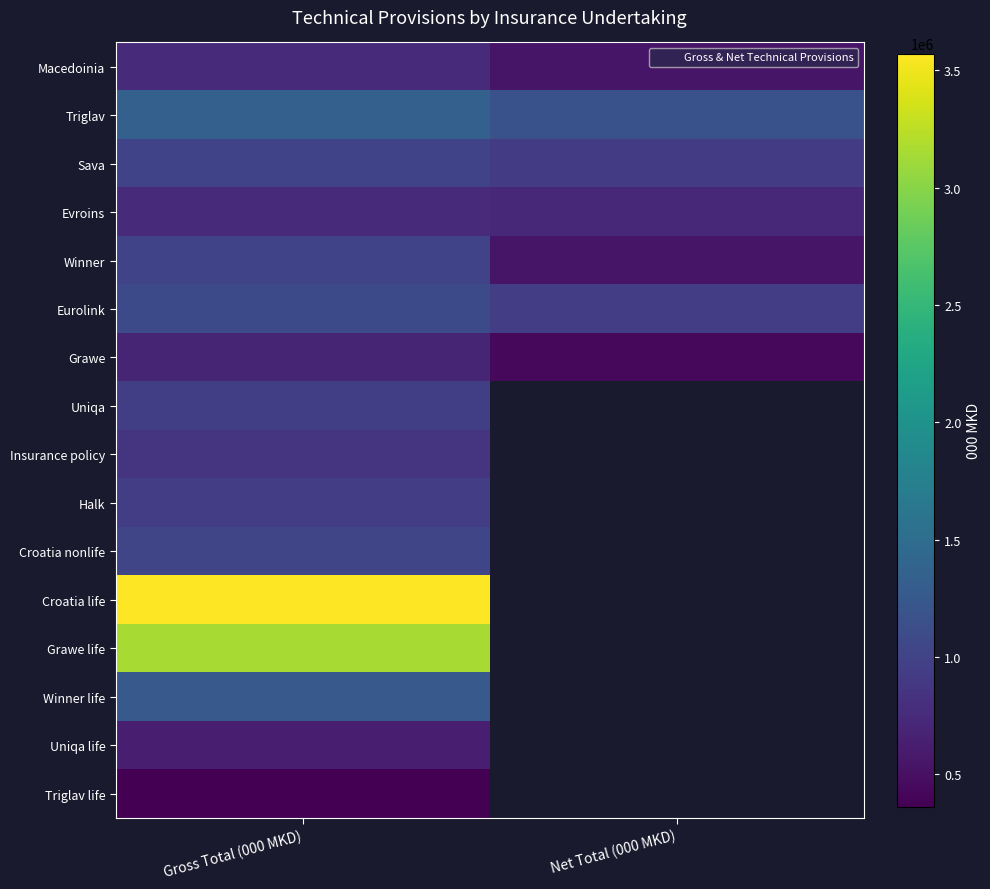

Is the value of Croatia life at Gross Total (000 MKD) greater than the value of Winner life at Gross Total (000 MKD)?

Yes